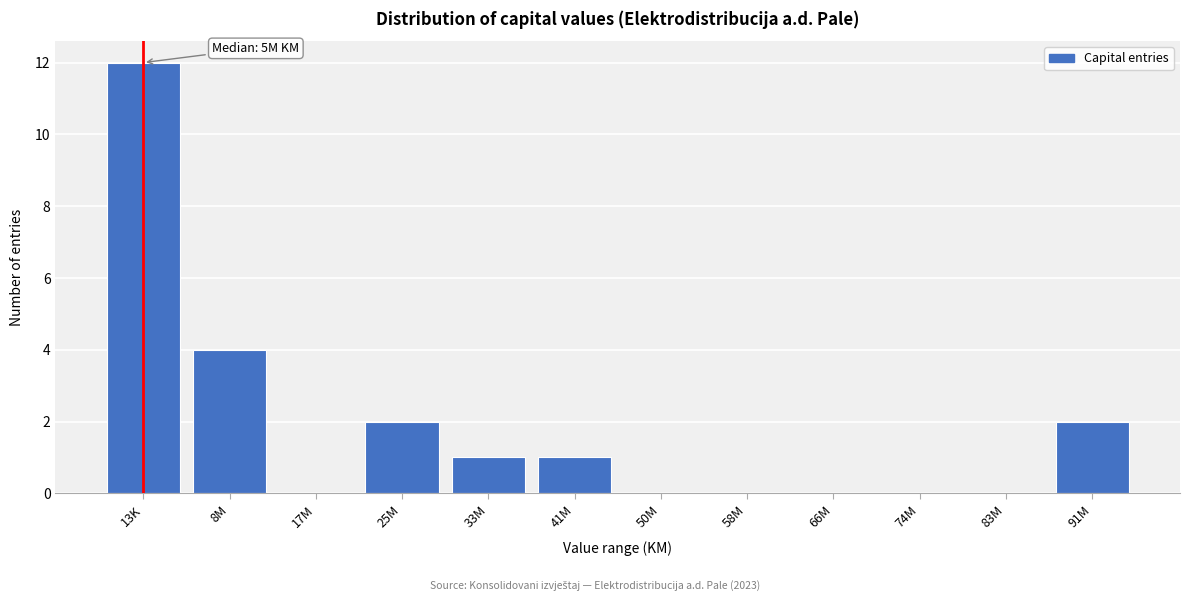

Reading left to right, what are all the values shown in this chart?

13K=12	8M=4	17M=0	25M=2	33M=1	41M=1	50M=0	58M=0	66M=0	74M=0	83M=0	91M=2